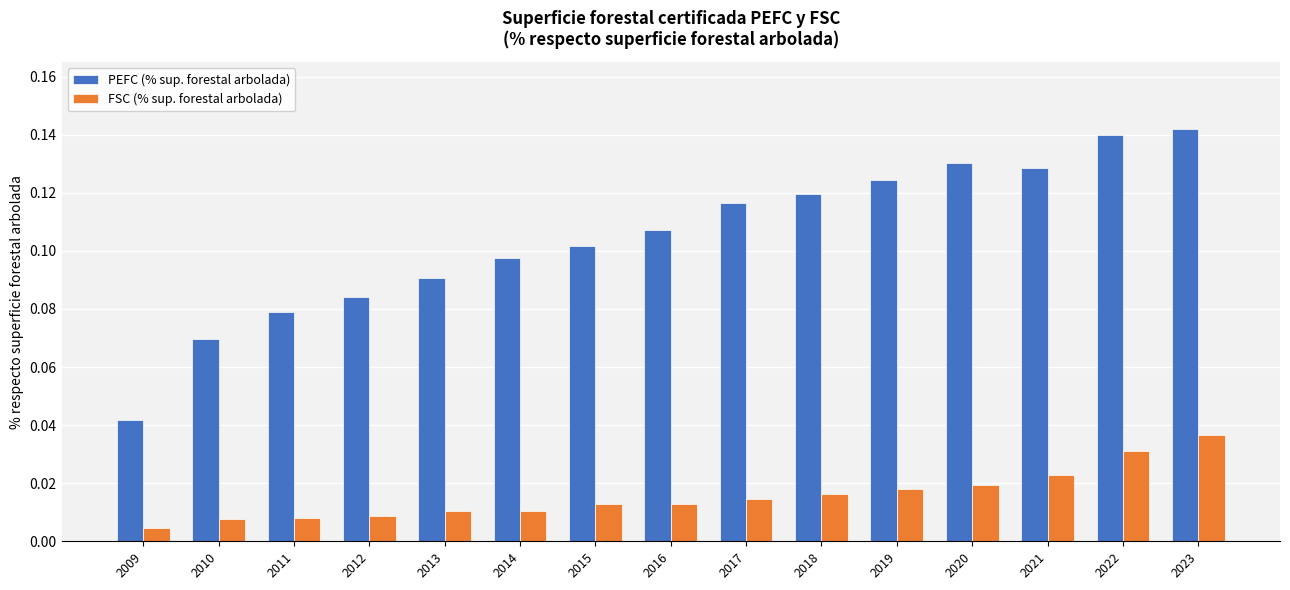

Does the chart contain any negative values?

No